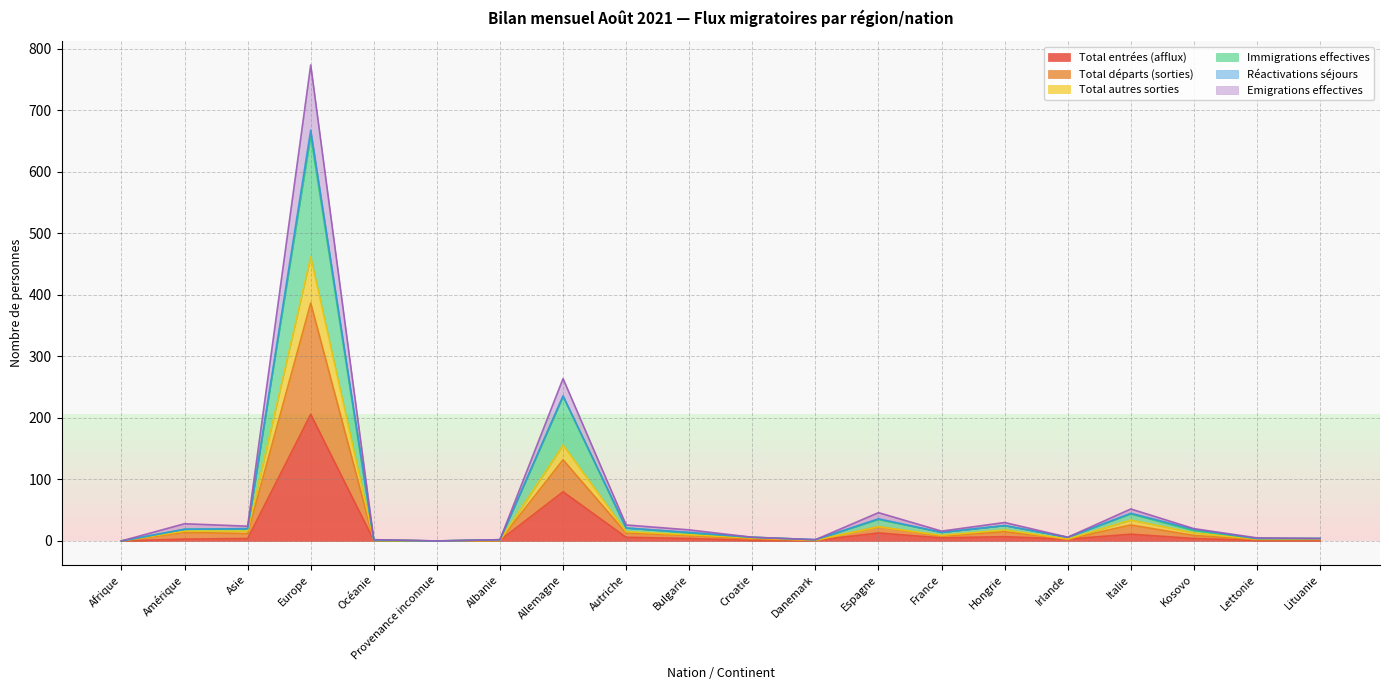

Which label corresponds to the smallest value in the chart?

Afrique